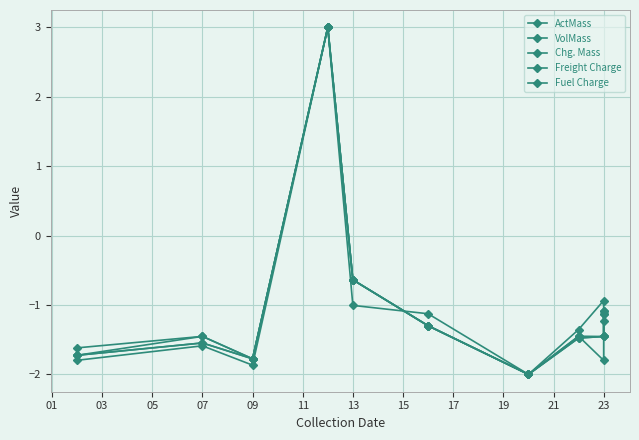

True or false: Chg. Mass and ActMass intersect in this chart.

False